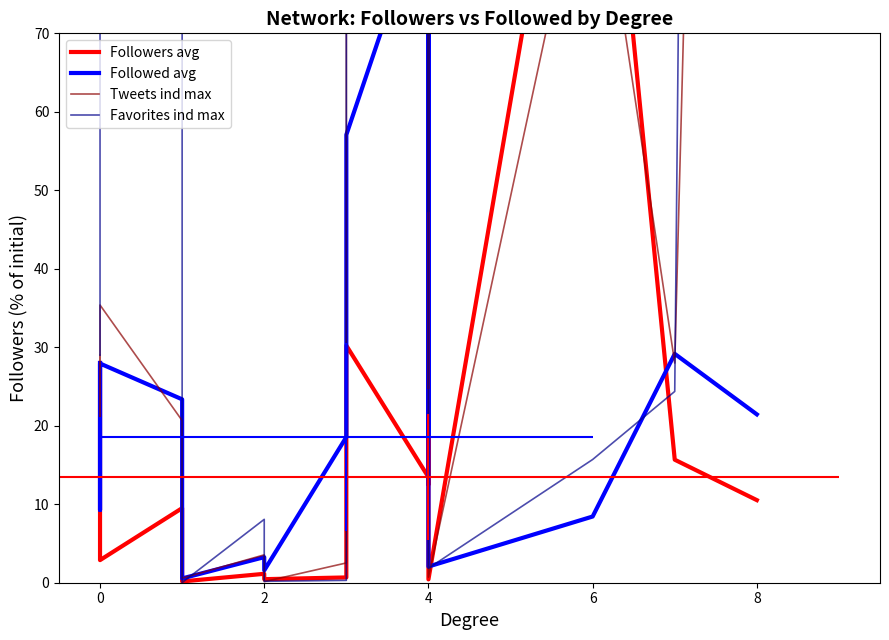

Which label corresponds to the largest value in the chart?

2